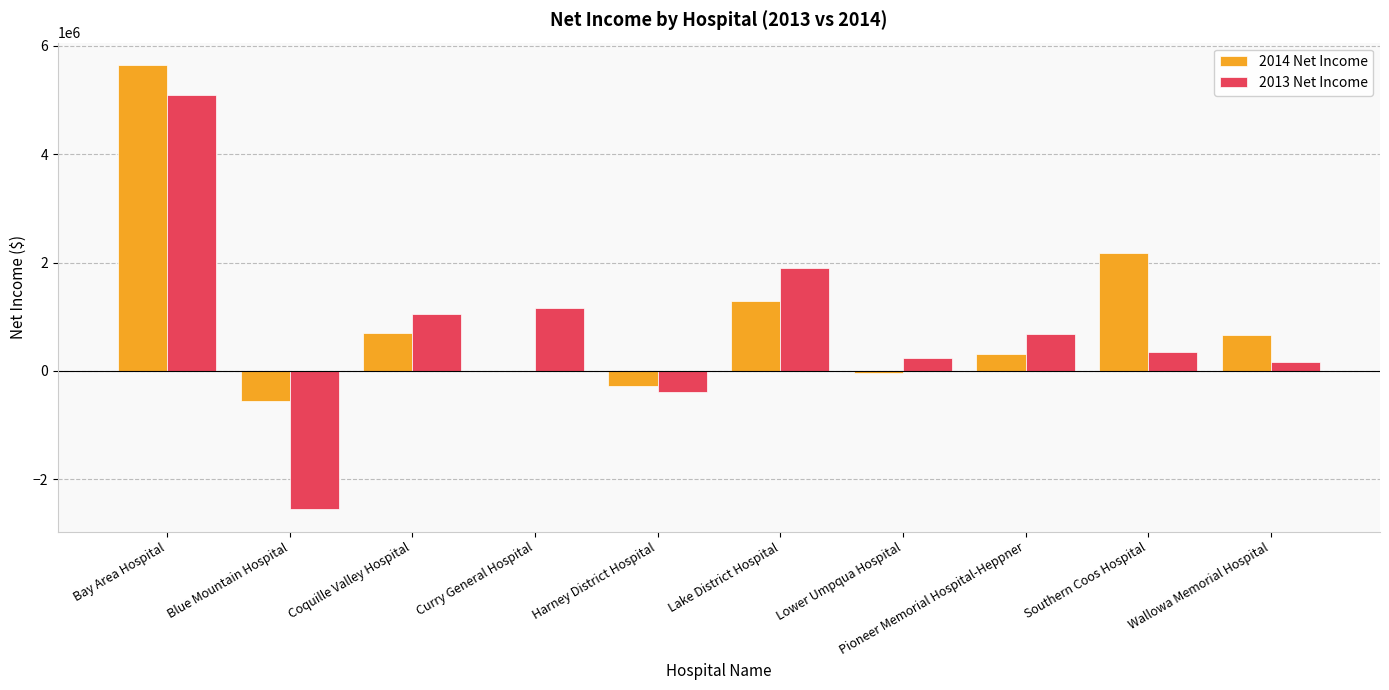

Is the value of 2013 Net Income at Southern Coos Hospital greater than the value of 2014 Net Income at Harney District Hospital?

Yes